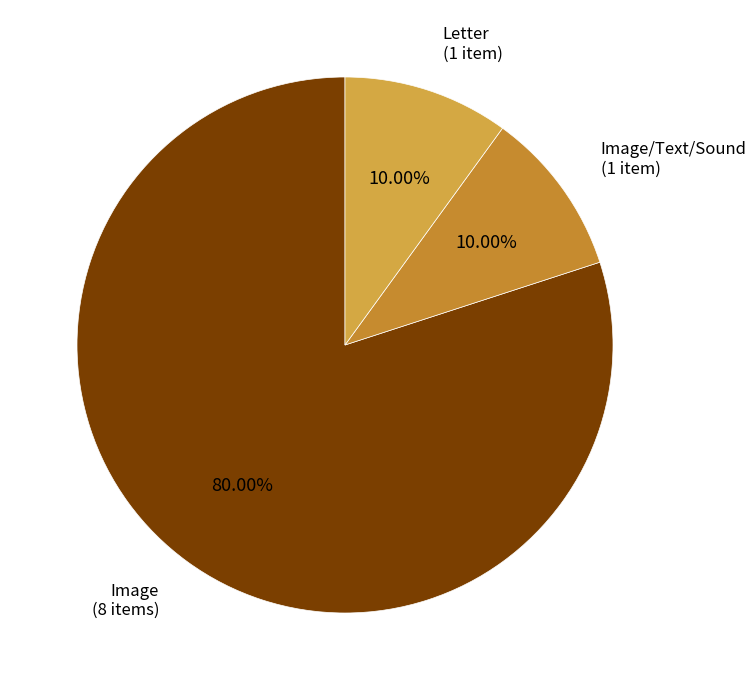

Which slice represents more than half of the pie?

Image (8 items)